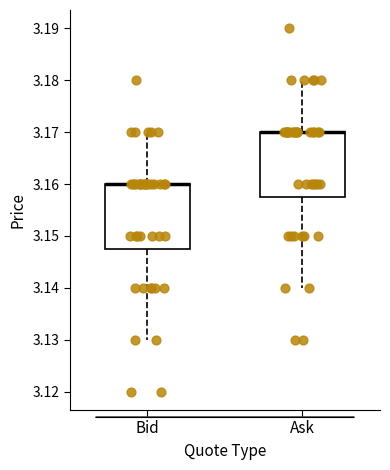

Where is the lower edge of the box for Bid on the y-axis? The values are not printed on the chart, so give them approximately, as read against the axis.

3.148